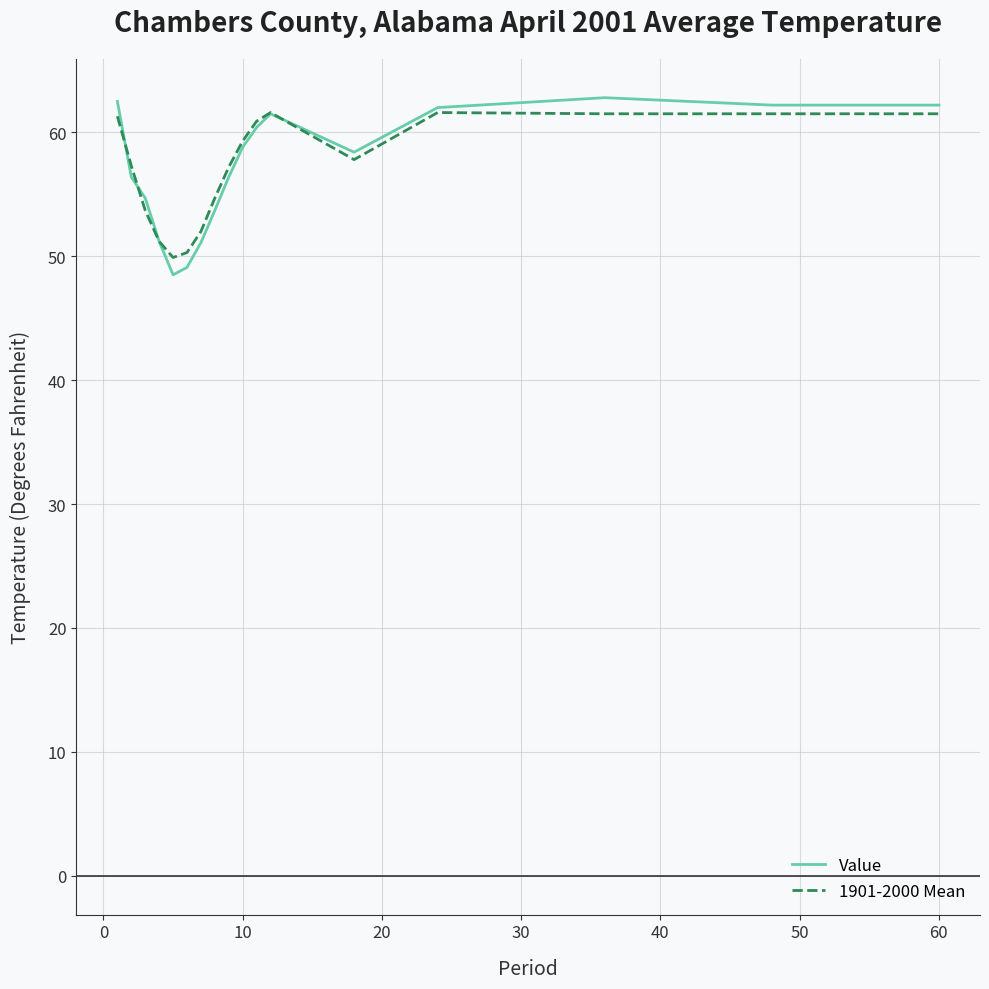

Which series has the largest range (max minus min)?

Value